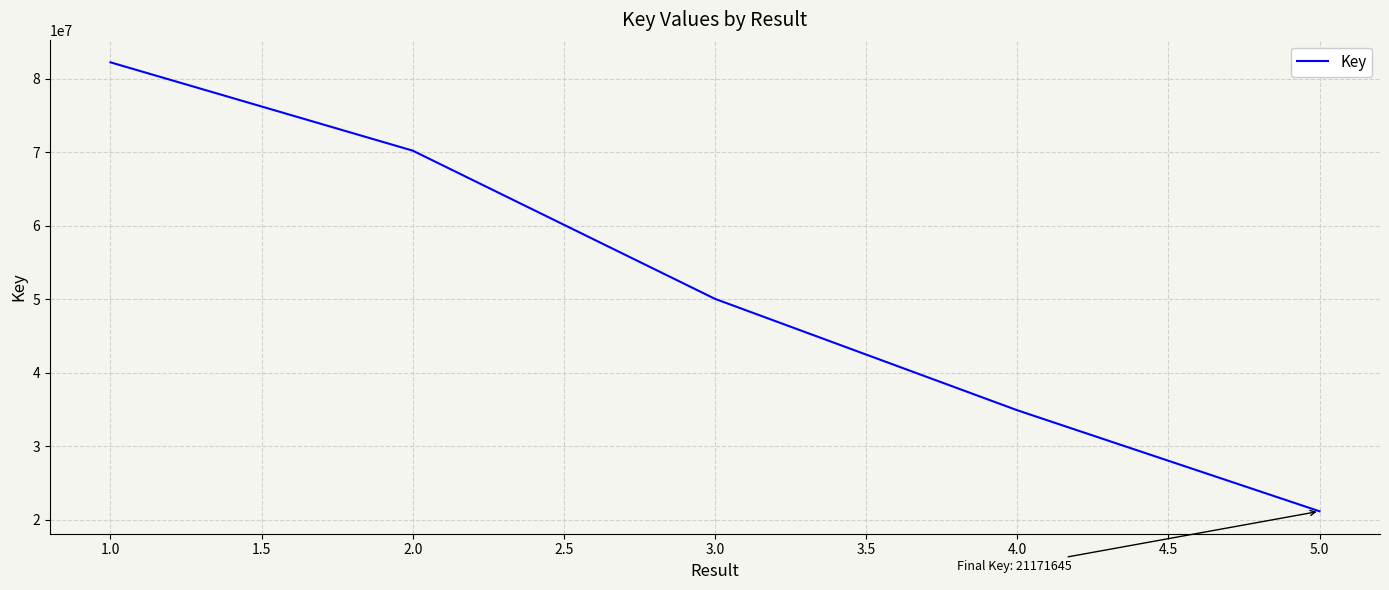

The value at 3.0 is 50065412. True or false?

True